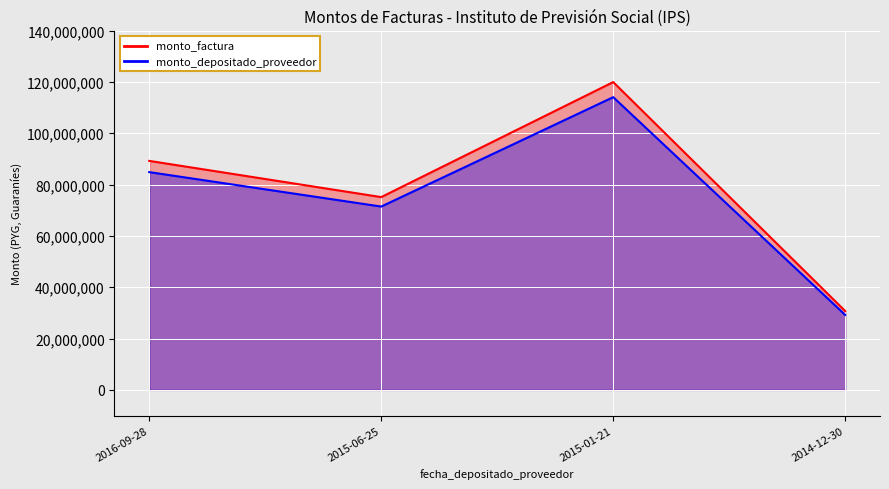

Reading left to right, list all the values displayed in this chart.

monto_factura: 2016-09-28=89225000	2015-06-25=75115000	2015-01-21=119935000	2014-12-30=30710000
monto_depositado_proveedor: 2016-09-28=84851353	2015-06-25=71432999	2015-01-21=114056004	2014-12-30=29204652